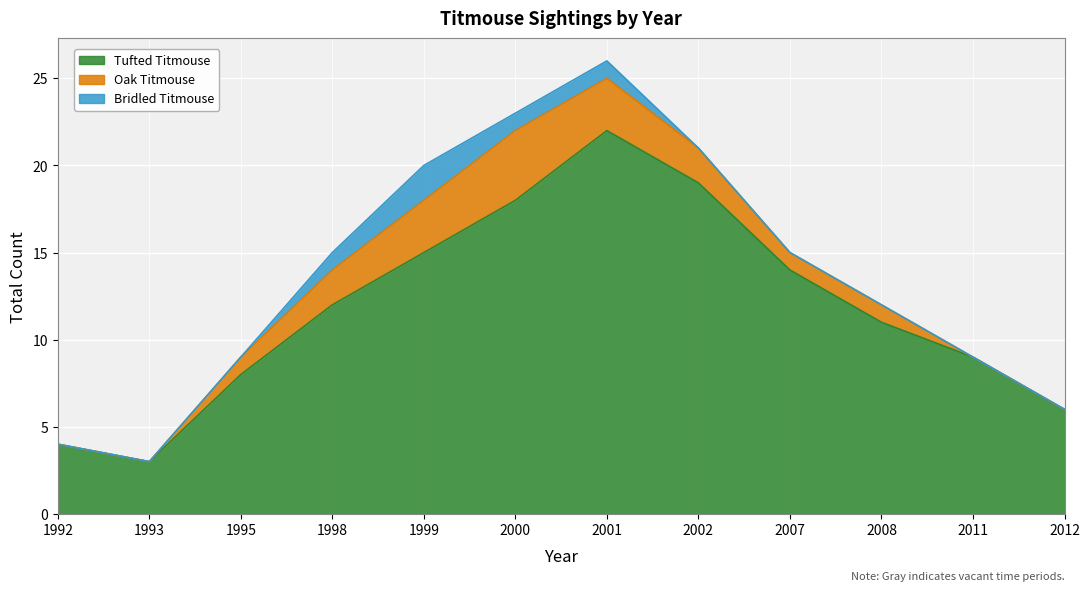

The value of Tufted Titmouse at 2012 is 9. True or false?

False